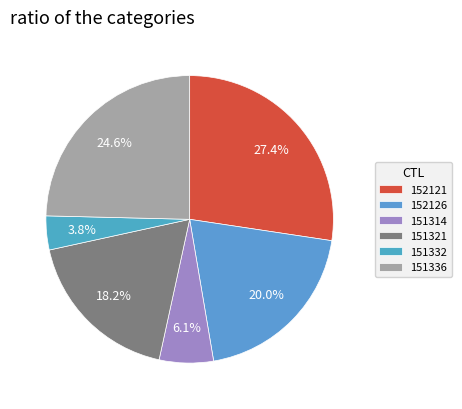

True or false: 151314 accounts for 16% of the total.

False